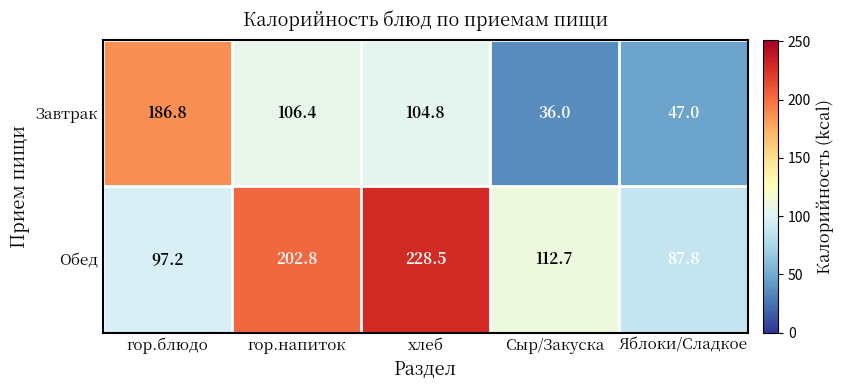

Which series has the widest spread of values?

Завтрак